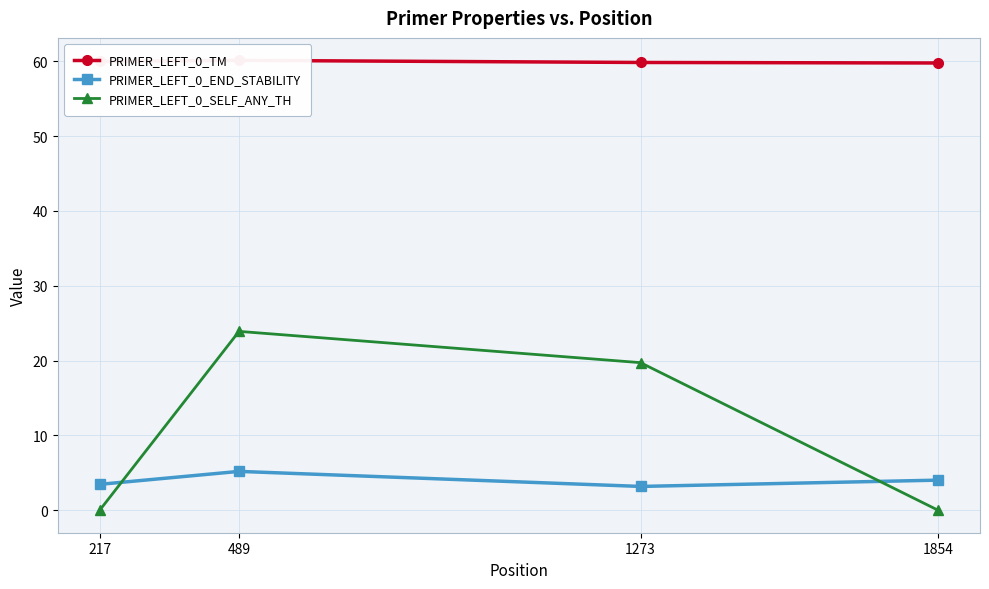

Reading left to right, list all the values displayed in this chart.

PRIMER_LEFT_0_TM: 60.0	60.1	59.8	59.8
PRIMER_LEFT_0_END_STABILITY: 3.5	5.2	3.2	4.0
PRIMER_LEFT_0_SELF_ANY_TH: 0.0	23.9	19.7	0.0